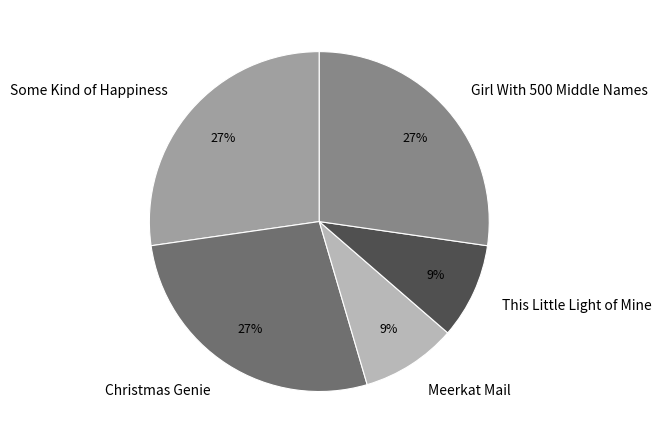

To the nearest percent, what percentage of the pie is This Little Light of Mine?

9%